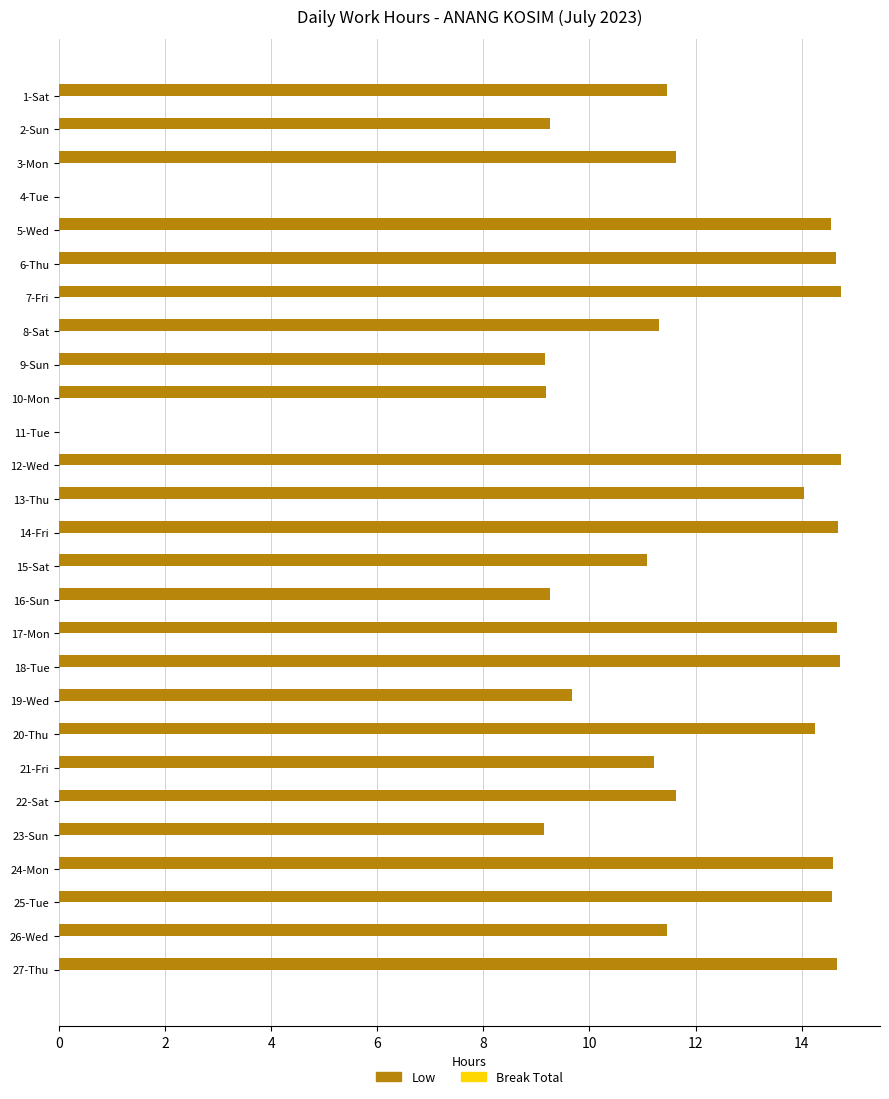

What is the change in value from 16-Sun to 27-Thu?

+5.4